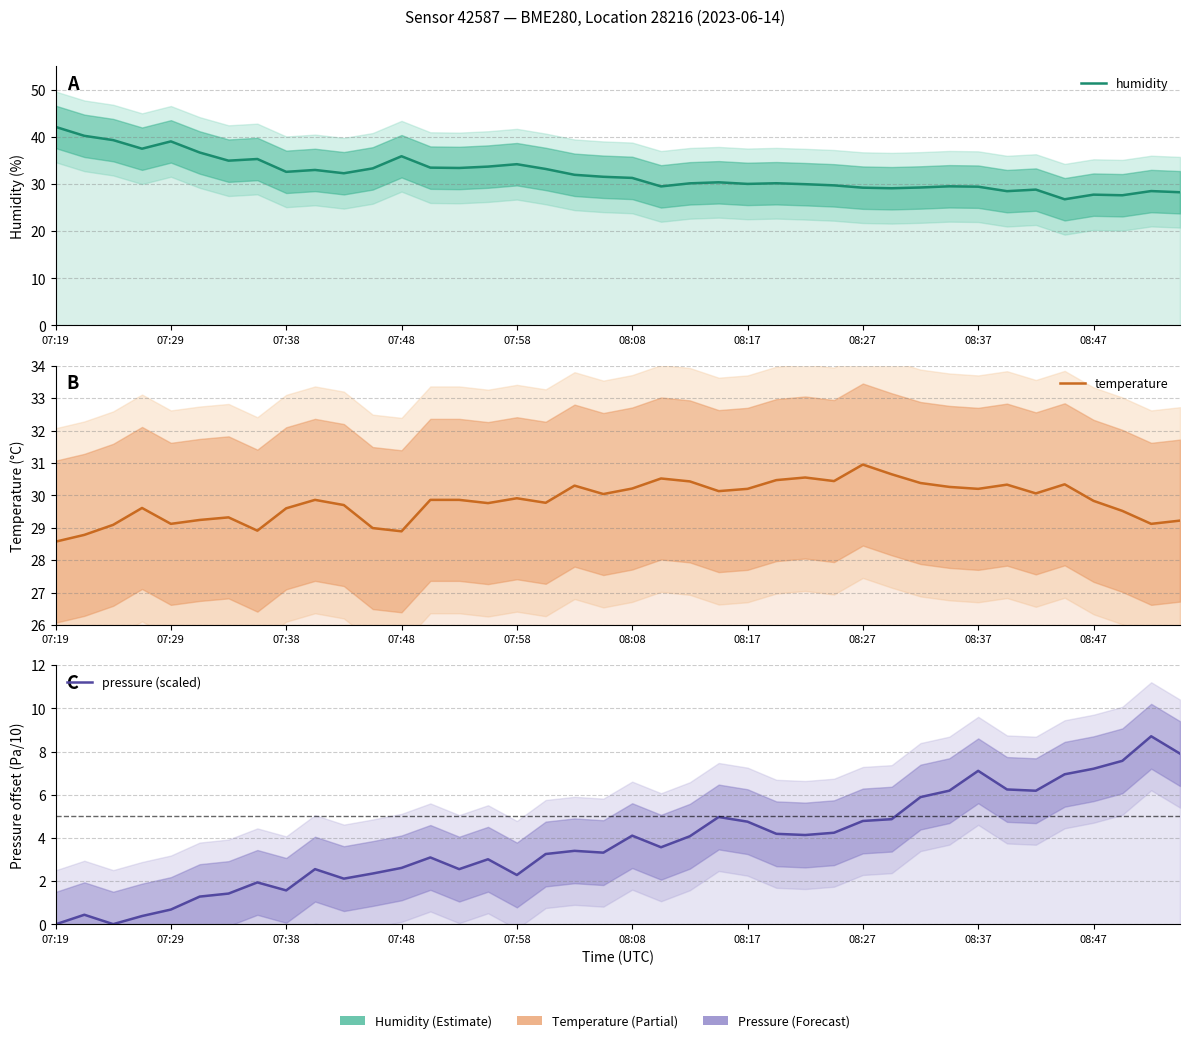

At which category is the sum across all series the highest?

07:19